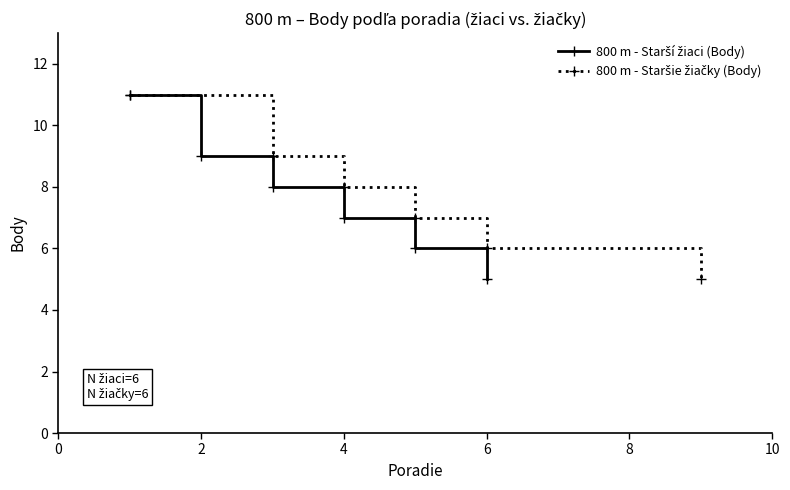

True or false: 800 m - Staršie žiačky (Body) and 800 m - Starší žiaci (Body) cross at least once.

False